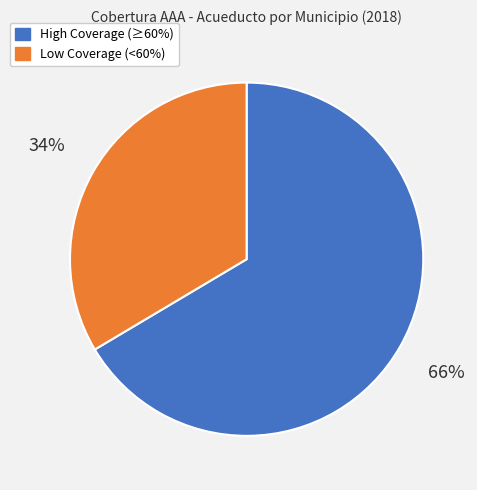

Does any single category account for the majority?

Yes